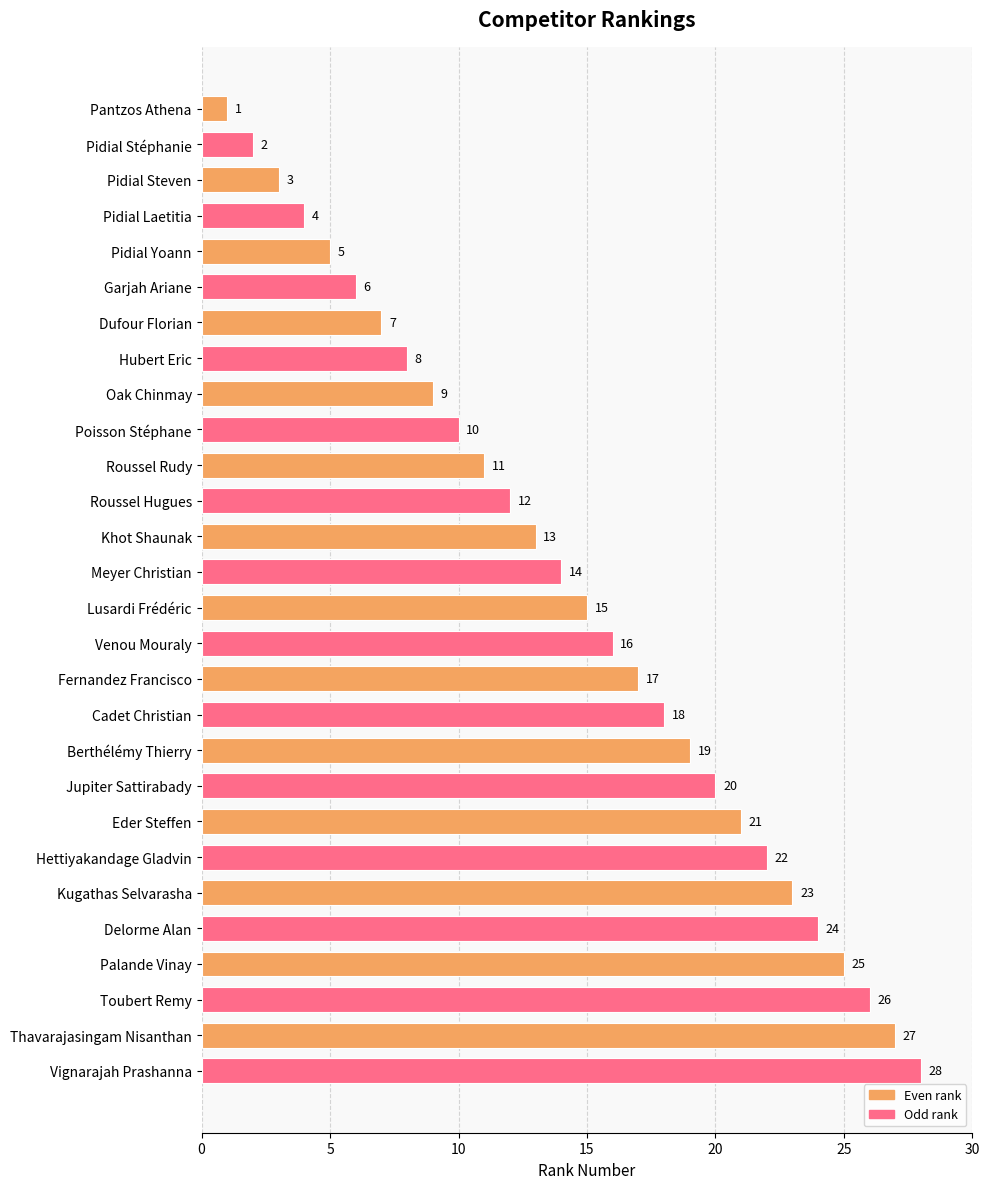

At which label is the value closest to 14?

Meyer Christian